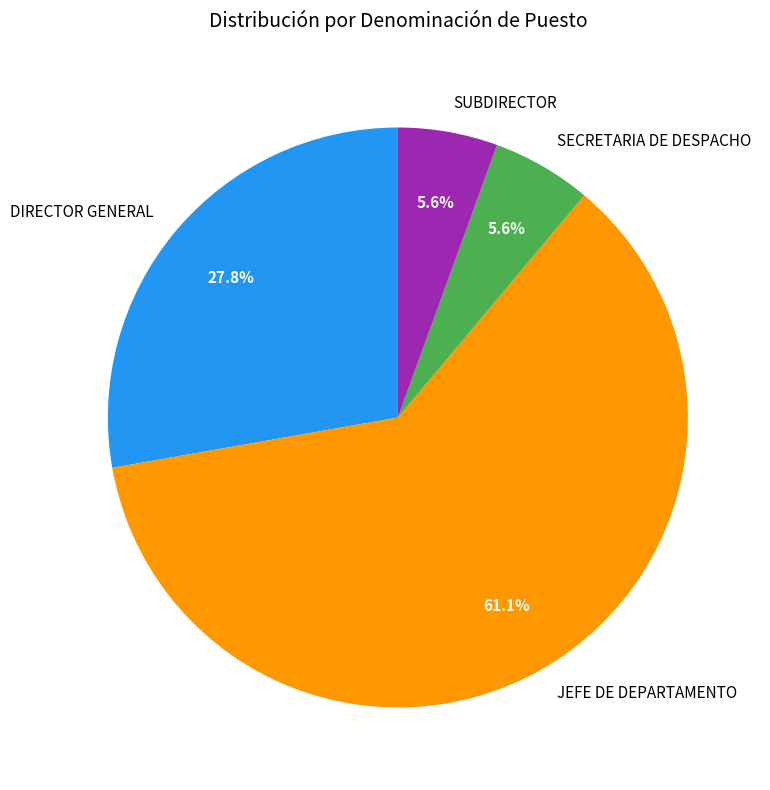

What is the largest slice in the pie chart?

JEFE DE DEPARTAMENTO